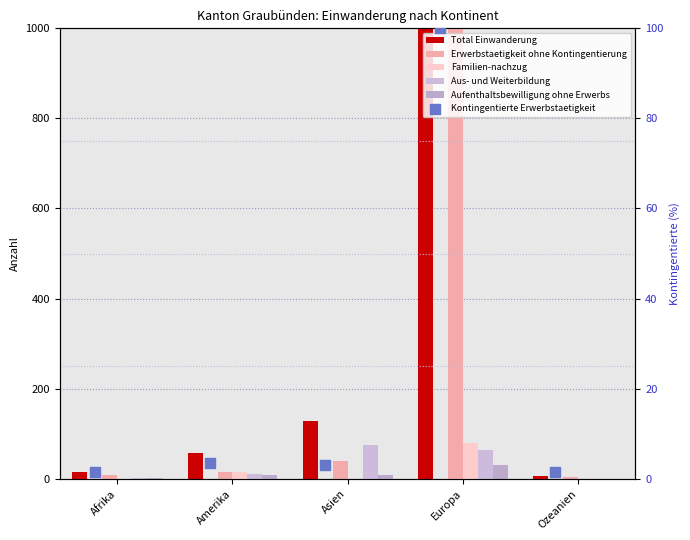

Is the value of Total Einwanderung at Ozeanien greater than the value of Familien-nachzug at Amerika?

No